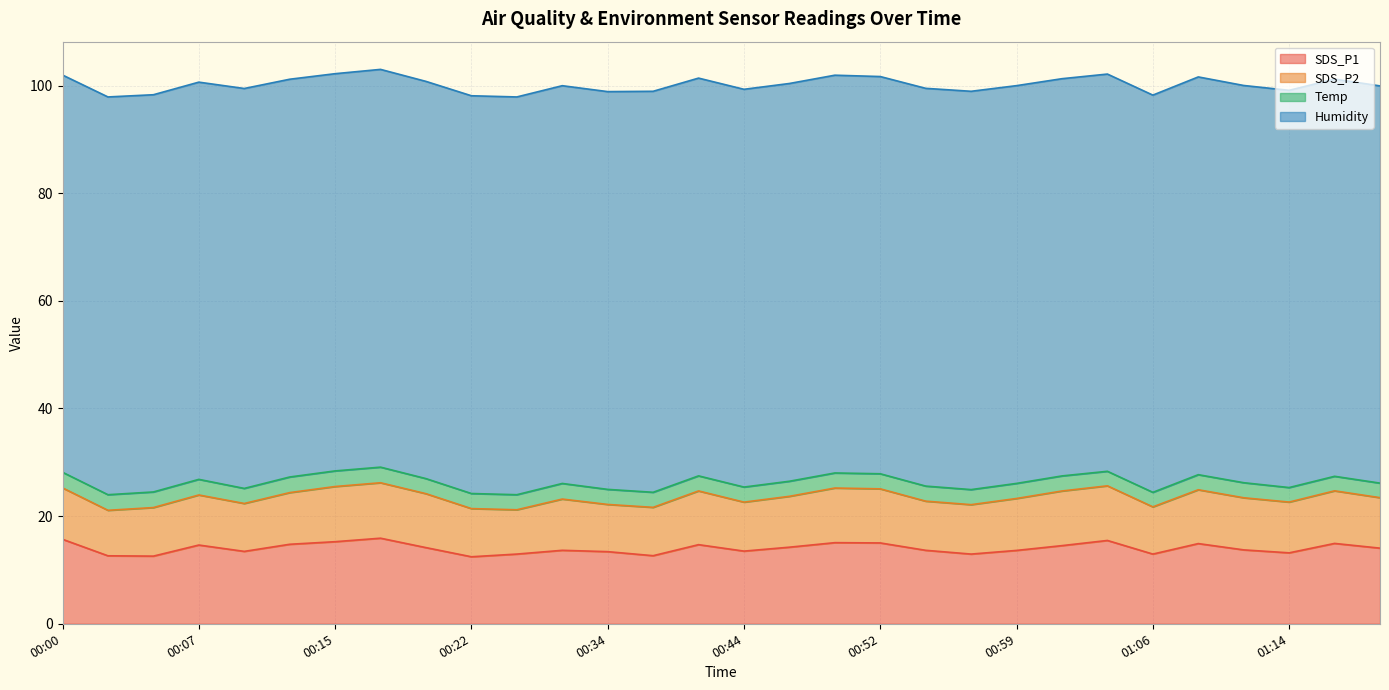

Reading left to right, transcribe all the data shown in this chart.

SDS_P1: 00:00=15.7	00:02=12.6	00:05=12.6	00:07=14.6	00:10=13.4	00:12=14.8	00:15=15.2	00:17=15.9	00:20=14.2	00:22=12.4	00:25=12.9	00:27=13.7	00:34=13.4	00:39=12.7	00:42=14.7	00:44=13.5	00:47=14.2	00:49=15.1	00:52=15.0	00:54=13.7	00:57=12.9	00:59=13.6	01:01=14.5	01:04=15.5	01:06=12.9	01:09=14.9	01:11=13.7	01:14=13.2	01:16=14.9	01:18=14.1
SDS_P2: 00:00=9.6	00:02=8.4	00:05=9.0	00:07=9.3	00:10=8.9	00:12=9.6	00:15=10.2	00:17=10.3	00:20=10.0	00:22=8.9	00:25=8.2	00:27=9.5	00:34=8.8	00:39=9.0	00:42=10.0	00:44=9.1	00:47=9.4	00:49=10.2	00:52=10.1	00:54=9.1	00:57=9.2	00:59=9.7	01:01=10.2	01:04=10.2	01:06=8.8	01:09=10.0	01:11=9.7	01:14=9.4	01:16=9.8	01:18=9.4
Temp: 00:00=2.9	00:02=2.9	00:05=2.9	00:07=2.9	00:10=2.8	00:12=2.9	00:15=2.9	00:17=2.9	00:20=2.8	00:22=2.8	00:25=2.8	00:27=2.9	00:34=2.8	00:39=2.8	00:42=2.8	00:44=2.8	00:47=2.8	00:49=2.8	00:52=2.8	00:54=2.8	00:57=2.8	00:59=2.8	01:01=2.8	01:04=2.7	01:06=2.7	01:09=2.8	01:11=2.8	01:14=2.7	01:16=2.7	01:18=2.7
Humidity: 00:00=73.8	00:02=73.9	00:05=73.8	00:07=73.8	00:10=74.3	00:12=73.9	00:15=73.8	00:17=73.9	00:20=73.8	00:22=73.9	00:25=73.9	00:27=73.9	00:34=73.9	00:39=74.5	00:42=73.9	00:44=73.9	00:47=73.9	00:49=73.9	00:52=73.8	00:54=73.9	00:57=74.0	00:59=73.9	01:01=73.8	01:04=73.8	01:06=73.8	01:09=73.9	01:11=73.8	01:14=73.8	01:16=73.8	01:18=73.8